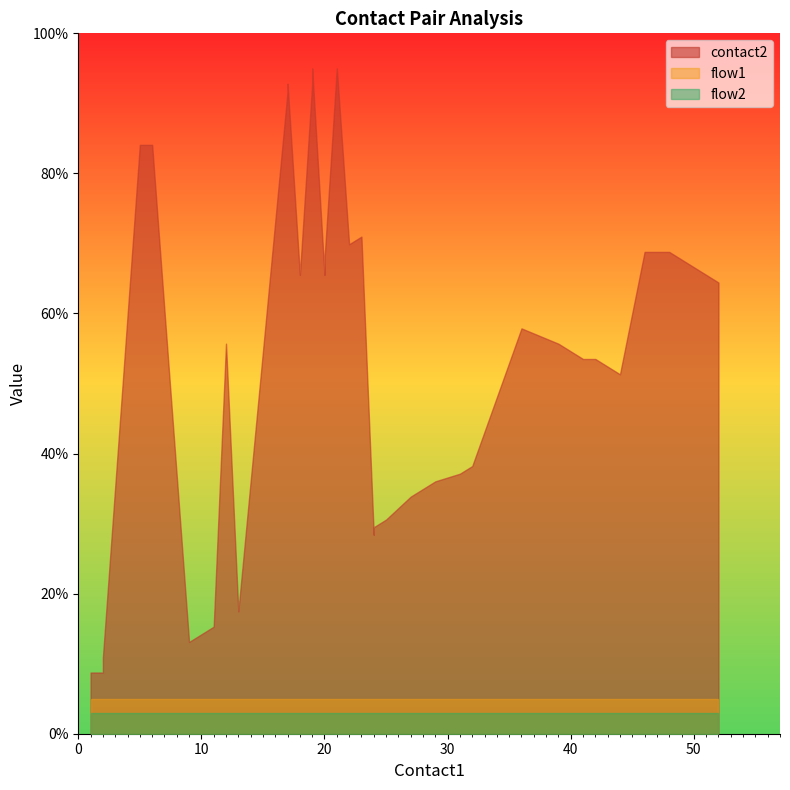

How many lines are shown in the chart?

3